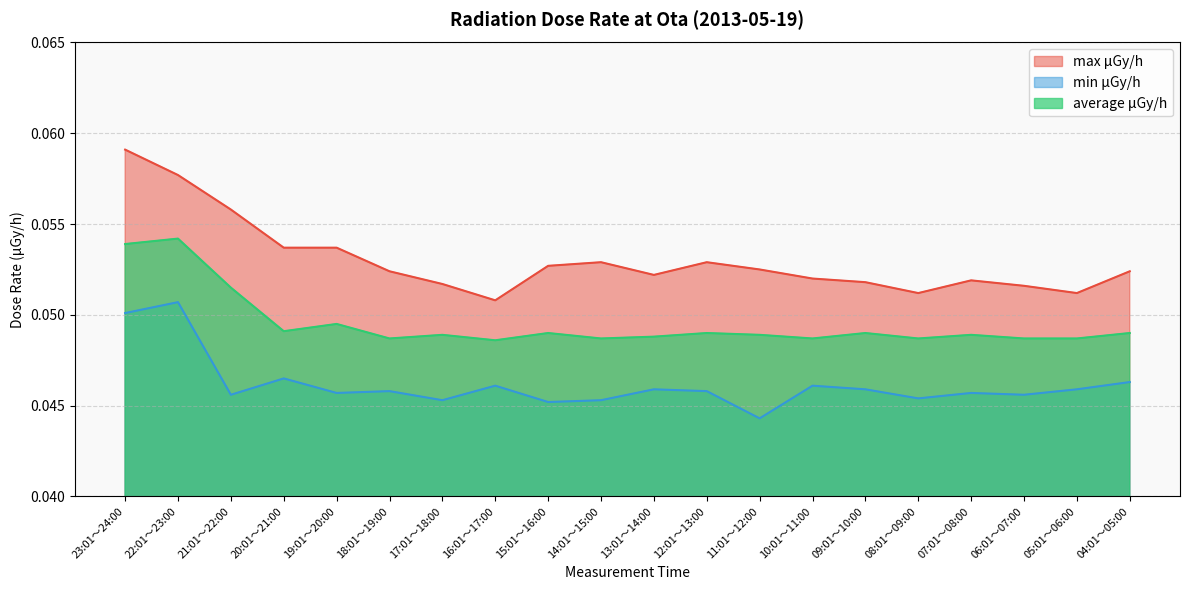

Reading left to right, list all the values displayed in this chart.

max μGy/h: 23:01～24:00=0.1	22:01～23:00=0.1	21:01～22:00=0.1	20:01～21:00=0.1	19:01～20:00=0.1	18:01～19:00=0.1	17:01～18:00=0.1	16:01～17:00=0.1	15:01～16:00=0.1	14:01～15:00=0.1	13:01～14:00=0.1	12:01～13:00=0.1	11:01～12:00=0.1	10:01～11:00=0.1	09:01～10:00=0.1	08:01～09:00=0.1	07:01～08:00=0.1	06:01～07:00=0.1	05:01～06:00=0.1	04:01～05:00=0.1
min μGy/h: 23:01～24:00=0.1	22:01～23:00=0.1	21:01～22:00=0.0	20:01～21:00=0.0	19:01～20:00=0.0	18:01～19:00=0.0	17:01～18:00=0.0	16:01～17:00=0.0	15:01～16:00=0.0	14:01～15:00=0.0	13:01～14:00=0.0	12:01～13:00=0.0	11:01～12:00=0.0	10:01～11:00=0.0	09:01～10:00=0.0	08:01～09:00=0.0	07:01～08:00=0.0	06:01～07:00=0.0	05:01～06:00=0.0	04:01～05:00=0.0
average μGy/h: 23:01～24:00=0.1	22:01～23:00=0.1	21:01～22:00=0.1	20:01～21:00=0.0	19:01～20:00=0.0	18:01～19:00=0.0	17:01～18:00=0.0	16:01～17:00=0.0	15:01～16:00=0.0	14:01～15:00=0.0	13:01～14:00=0.0	12:01～13:00=0.0	11:01～12:00=0.0	10:01～11:00=0.0	09:01～10:00=0.0	08:01～09:00=0.0	07:01～08:00=0.0	06:01～07:00=0.0	05:01～06:00=0.0	04:01～05:00=0.0